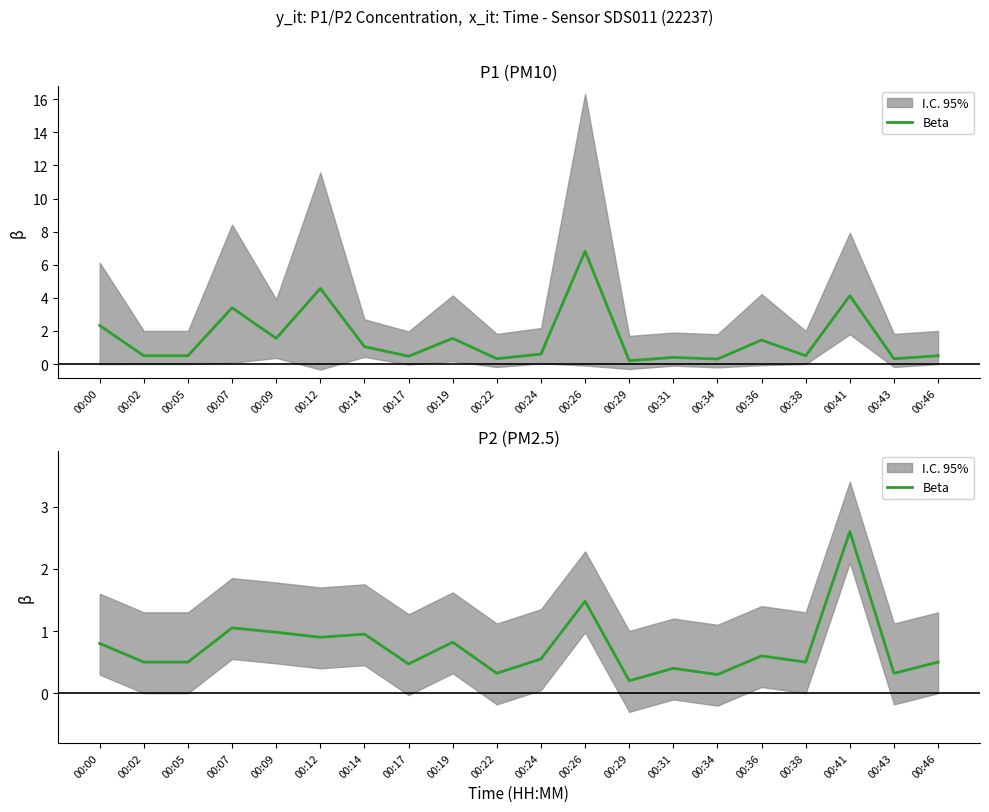

Is it true that the value at 00:34 is 0.2?

False